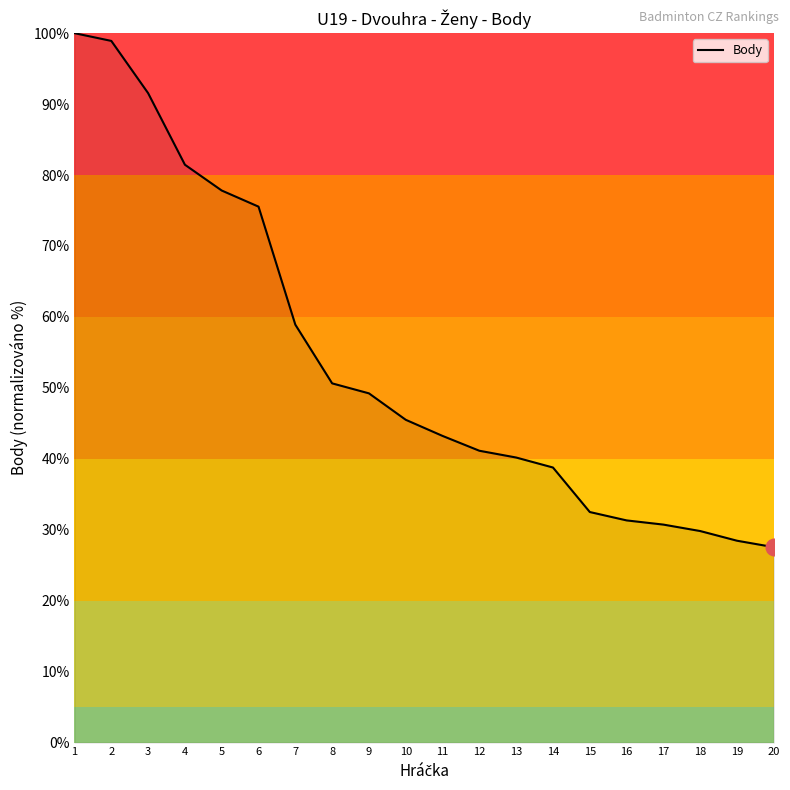

Does the chart have visible grid lines?

No